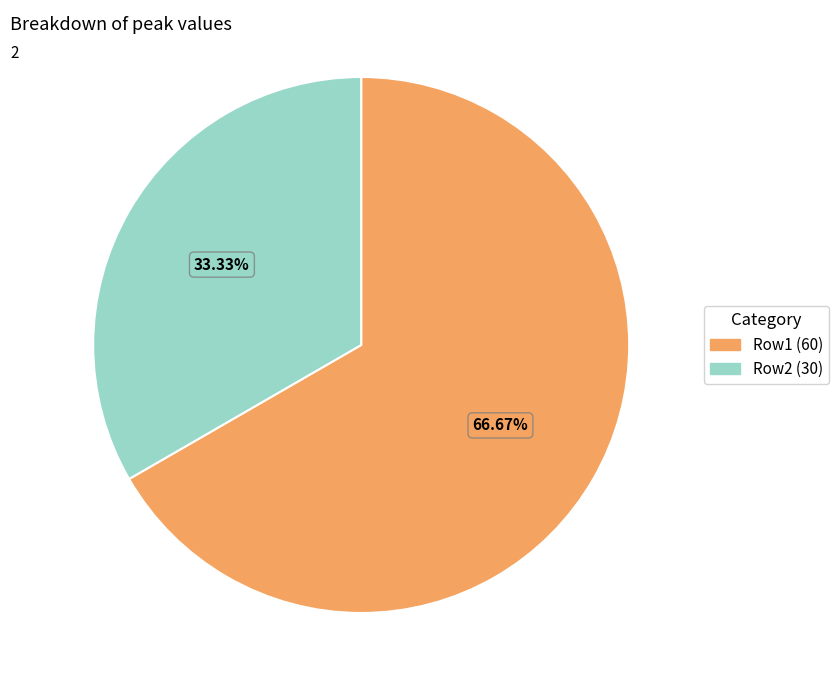

Does Row2 (30) represent more than half of the total?

No